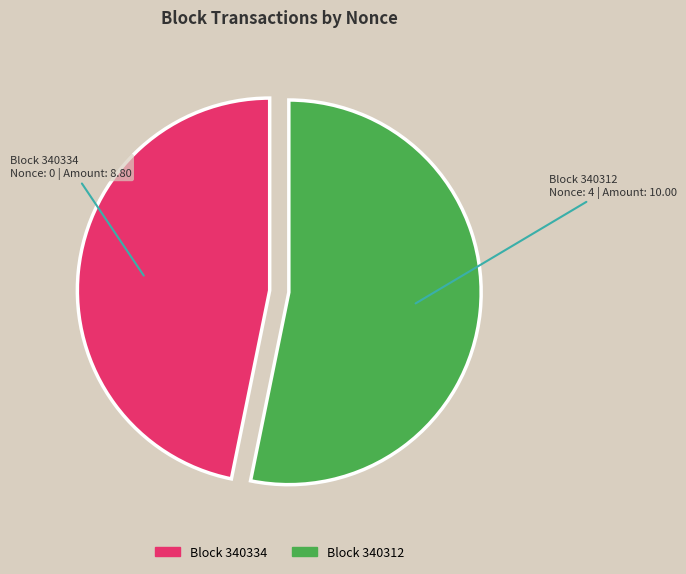

Does any single category account for the majority?

Yes